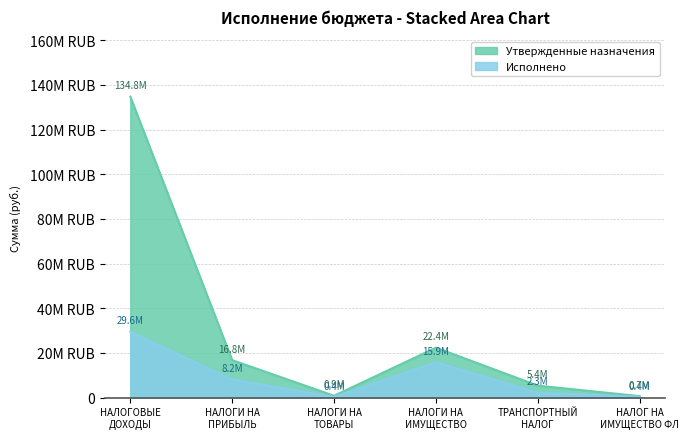

True or false: Утвержденные назначения has more than 2 interior local peaks.

False